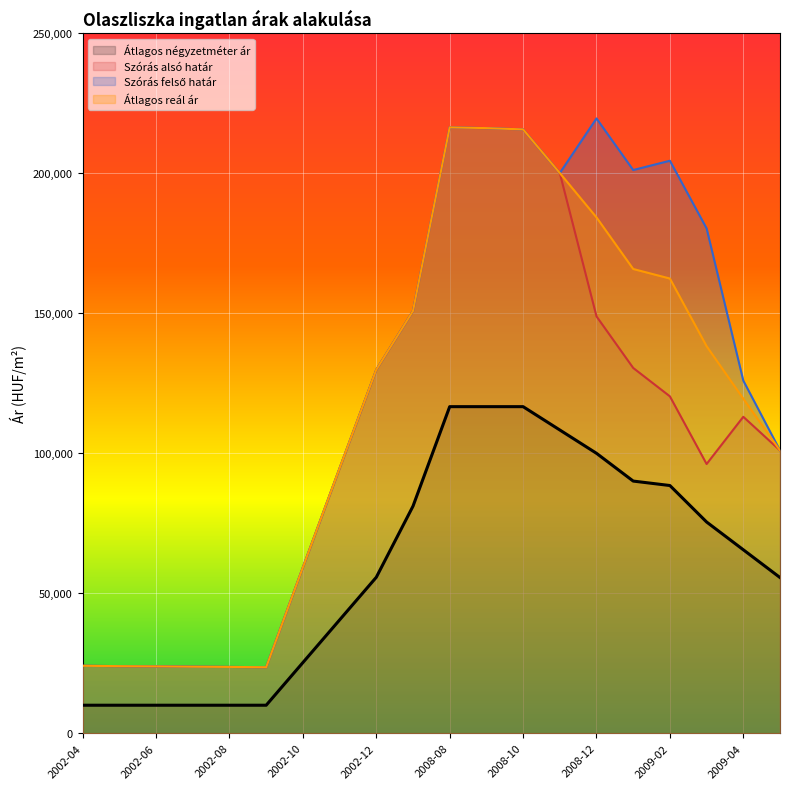

Does the chart display data point markers on the line(s)?

No